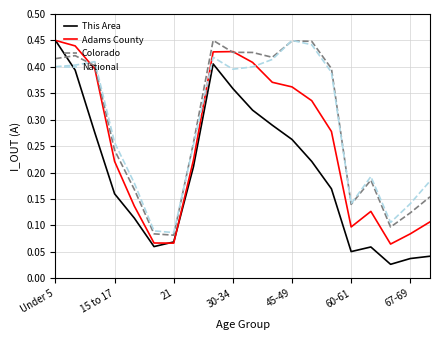

Which series ends up on top after the final intersection of This Area and Colorado?

Colorado